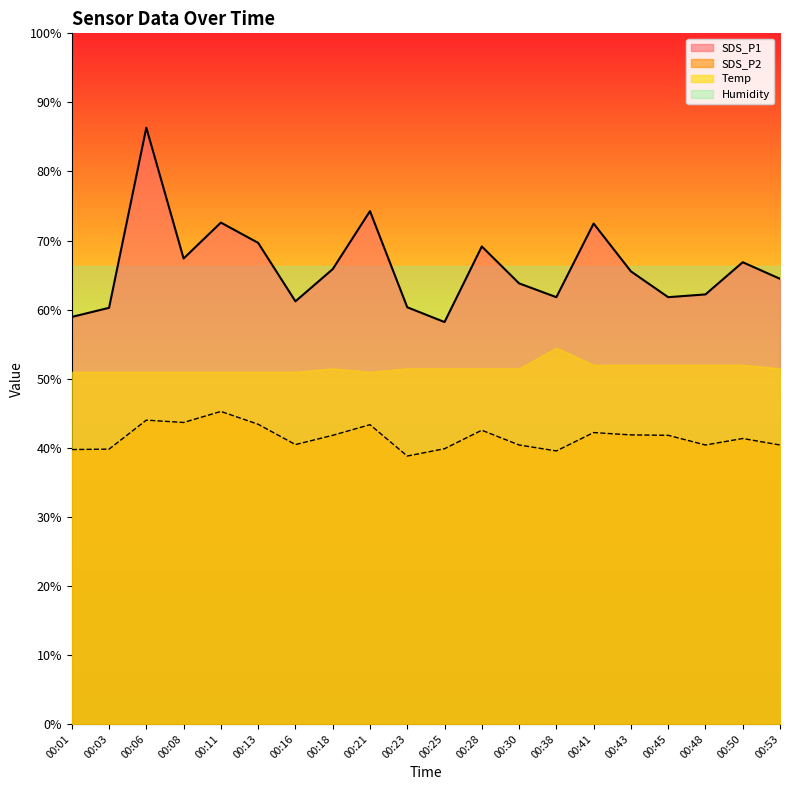

True or false: SDS_P2 and SDS_P1 intersect in this chart.

False